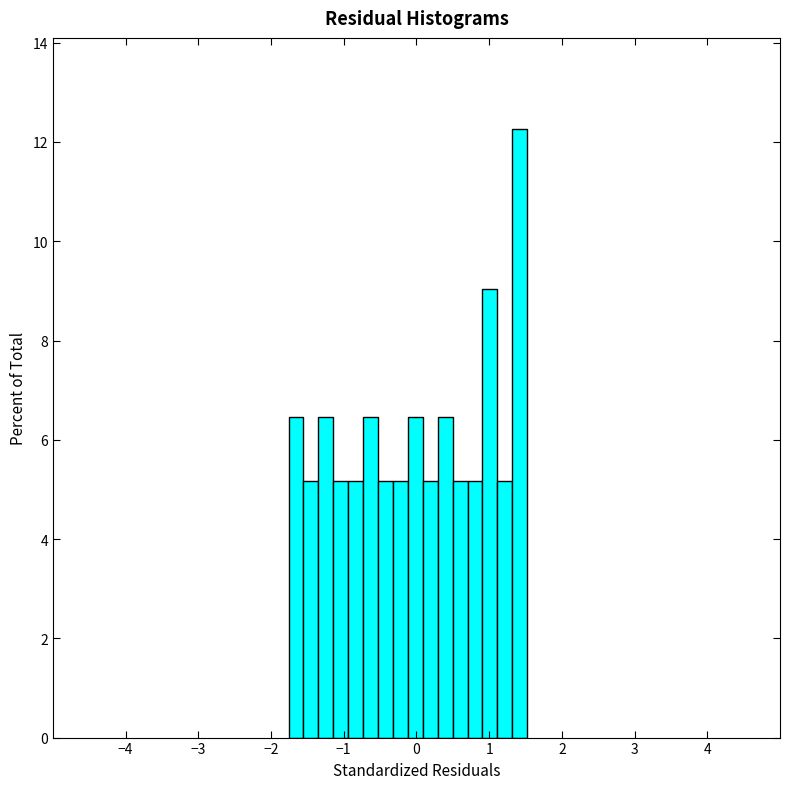

Read against the x-axis, roughly where is the centre of the tallest bar?

1.4